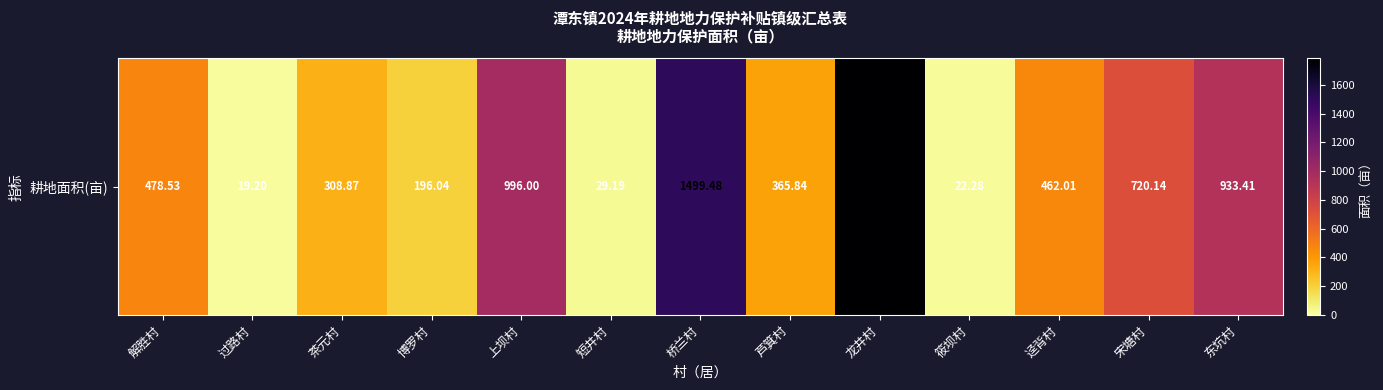

Reading left to right, extract all data points from this chart.

解胜村=478.5	过路村=19.2	茶元村=308.9	博罗村=196.0	上坝村=996.0	短井村=29.2	桥兰村=1499.5	芦箕村=365.8	龙井村=1785.1	筱坝村=22.3	迳背村=462.0	宋塘村=720.1	东坑村=933.4